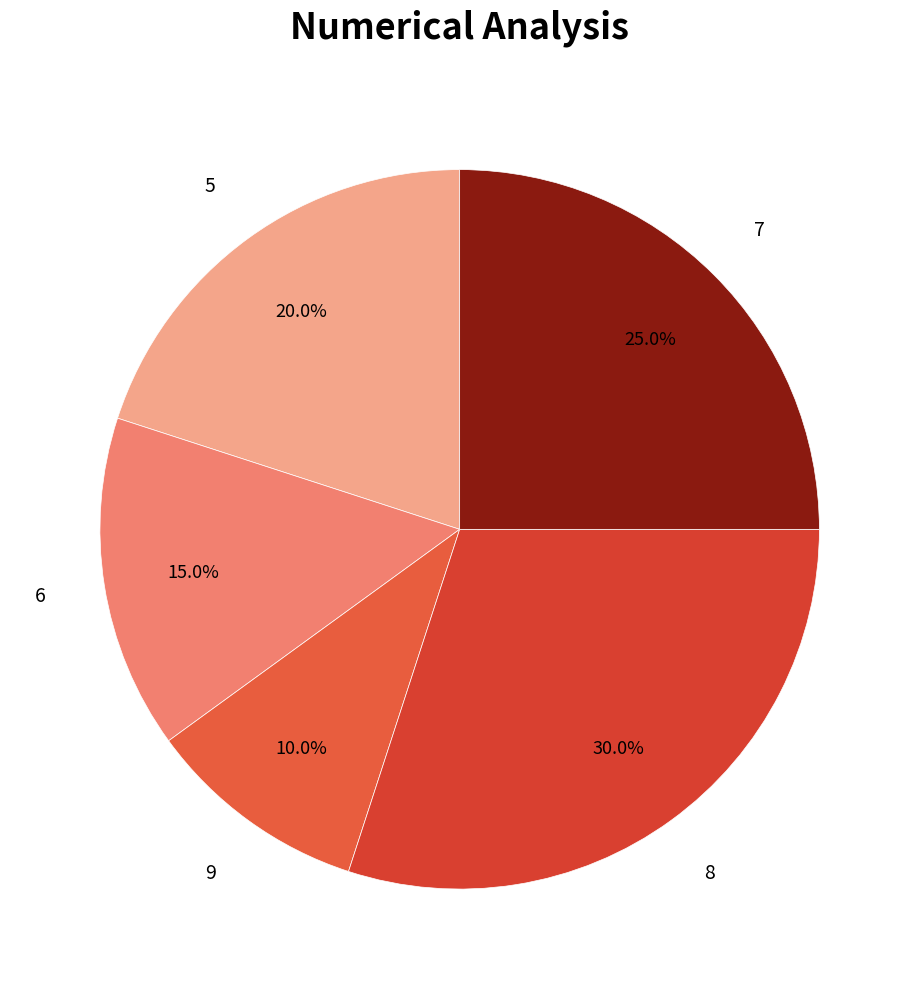

What is the largest slice in the pie chart?

8